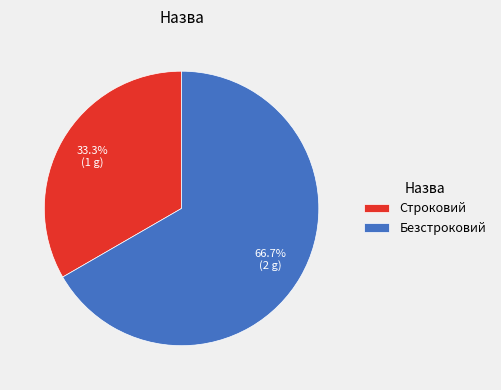

Which category accounts for the majority?

Безстроковий